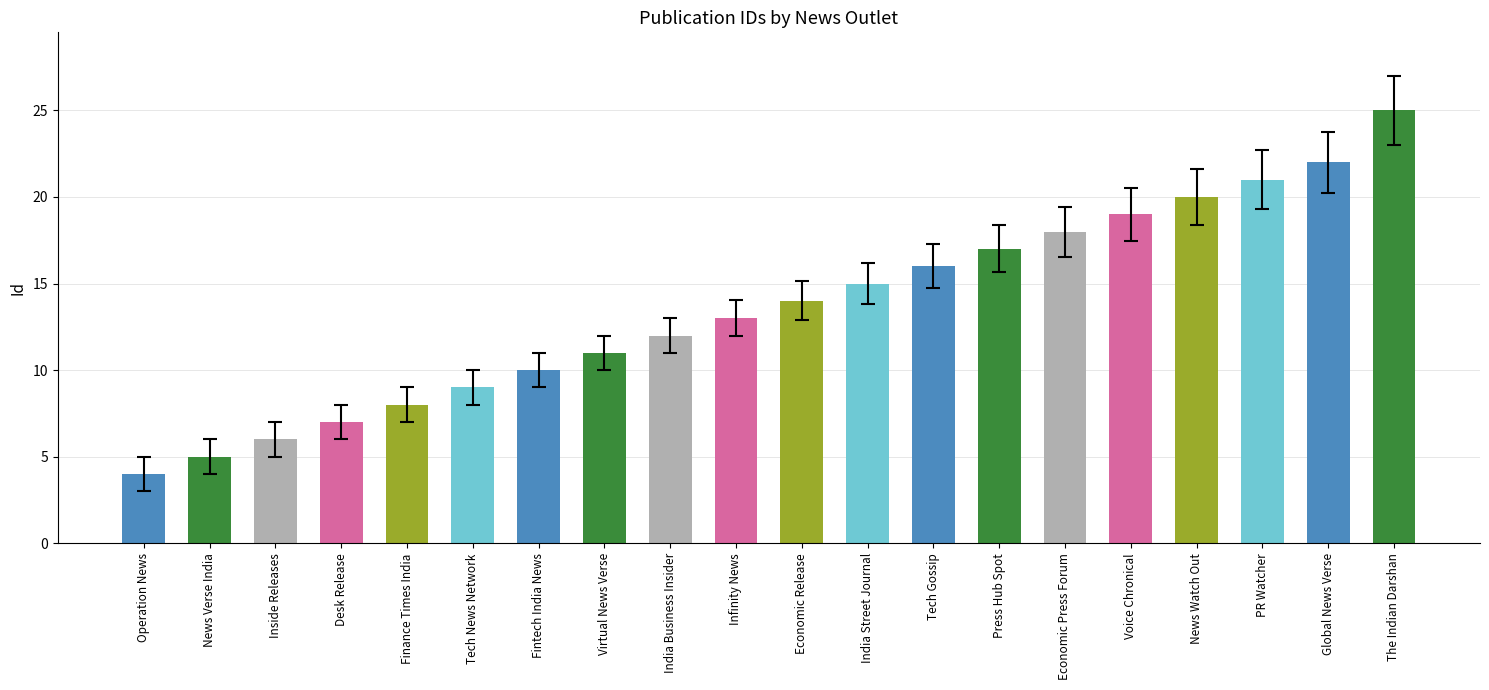

True or false: the data shows 10 at Fintech India News.

True